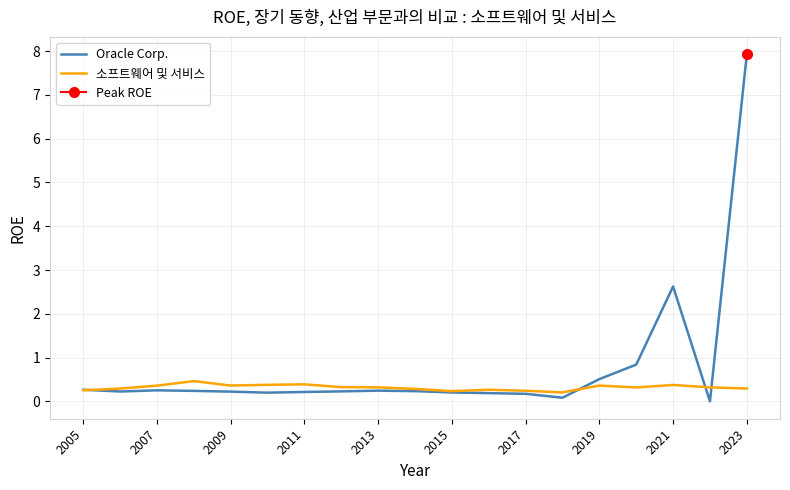

The 소프트웨어 및 서비스 series shows 0.2 at 2017. True or false?

True